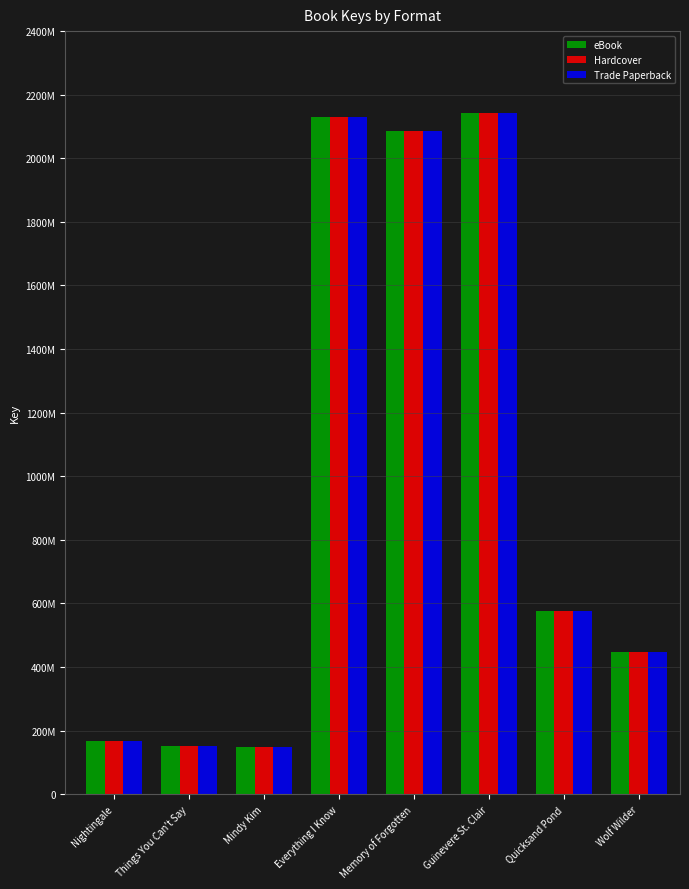

Which category has the lowest value in the Trade Paperback series?

Mindy Kim